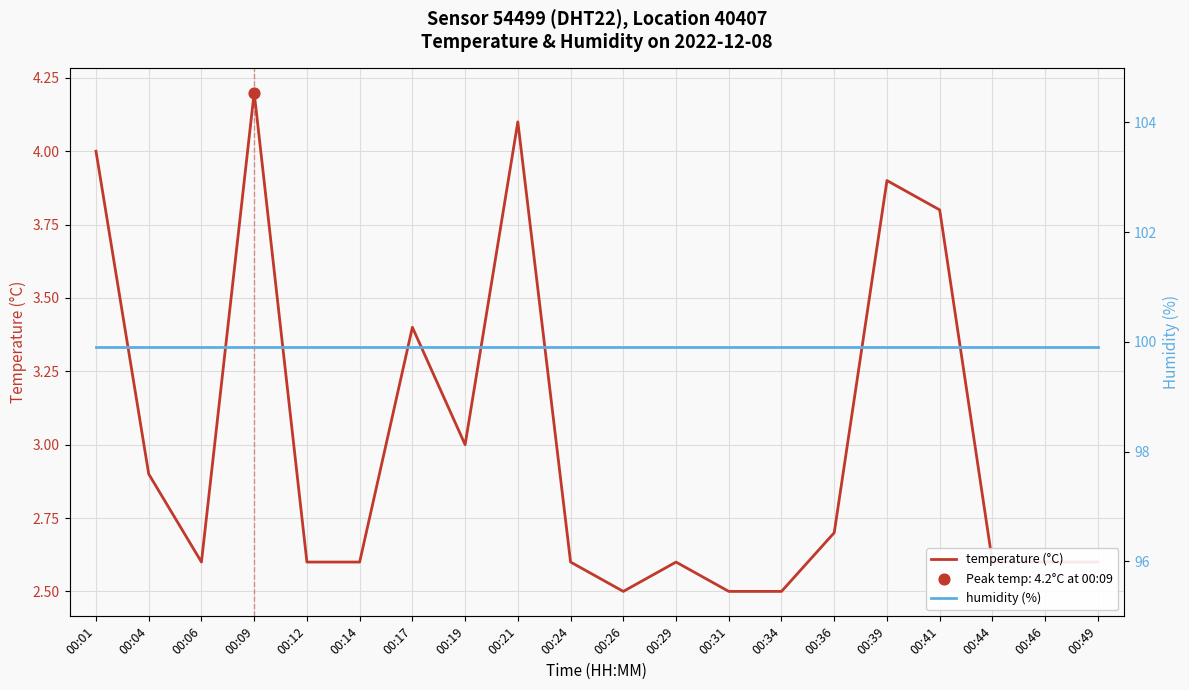

Which series reaches the maximum Y coordinate?

humidity (%)